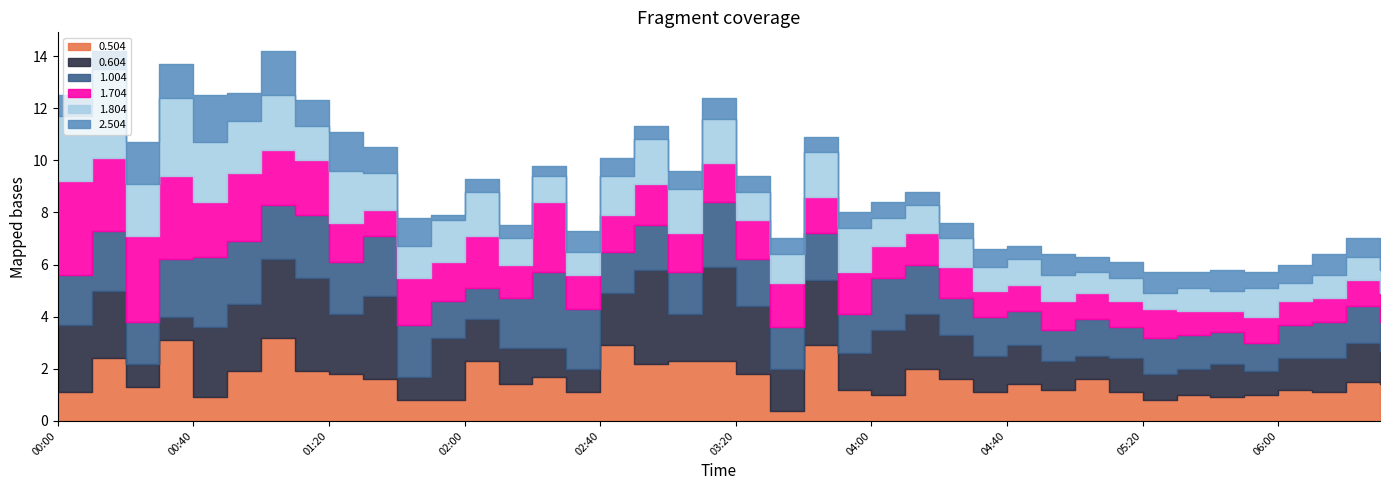

What is the sum of the 0.604 values at 05:00 and 01:30?

4.1